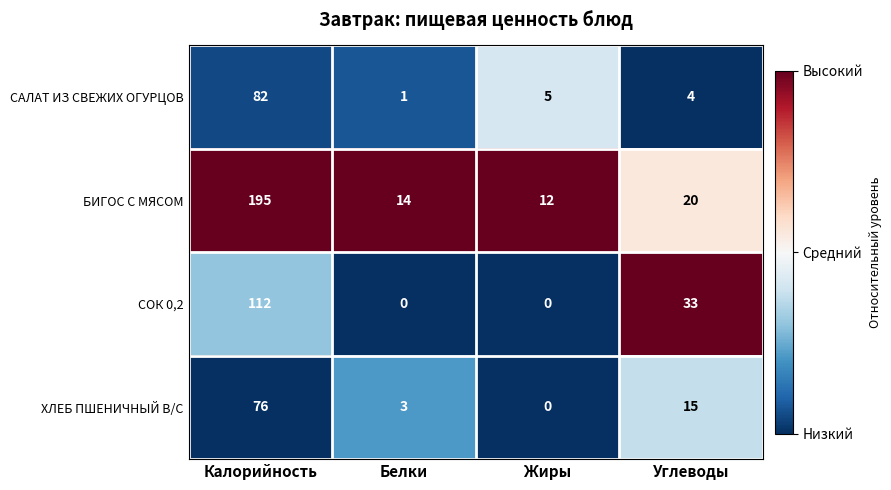

Which series has the largest range (max minus min)?

БИГОС С МЯСОМ